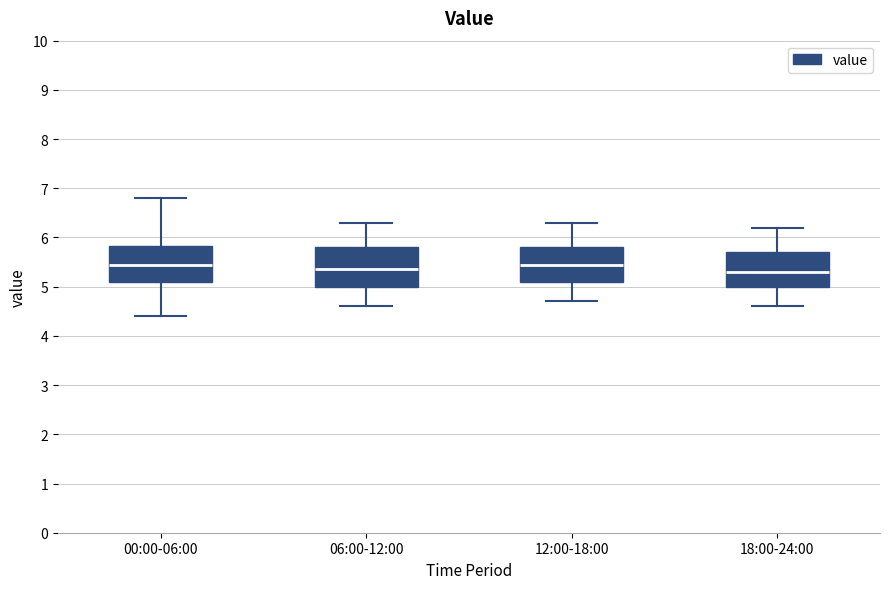

Reading left to right, read every box against the y-axis: the position of its median line, the range the box covers, and the ends of its whiskers. The values are not printed on the chart, so give them approximately, as read against the axis.

00:00-06:00: median 5.5, box 5.1 to 5.8, whiskers 4.4 to 6.8
06:00-12:00: median 5.4, box 5.0 to 5.8, whiskers 4.6 to 6.3
12:00-18:00: median 5.5, box 5.1 to 5.8, whiskers 4.7 to 6.3
18:00-24:00: median 5.3, box 5.0 to 5.7, whiskers 4.6 to 6.2